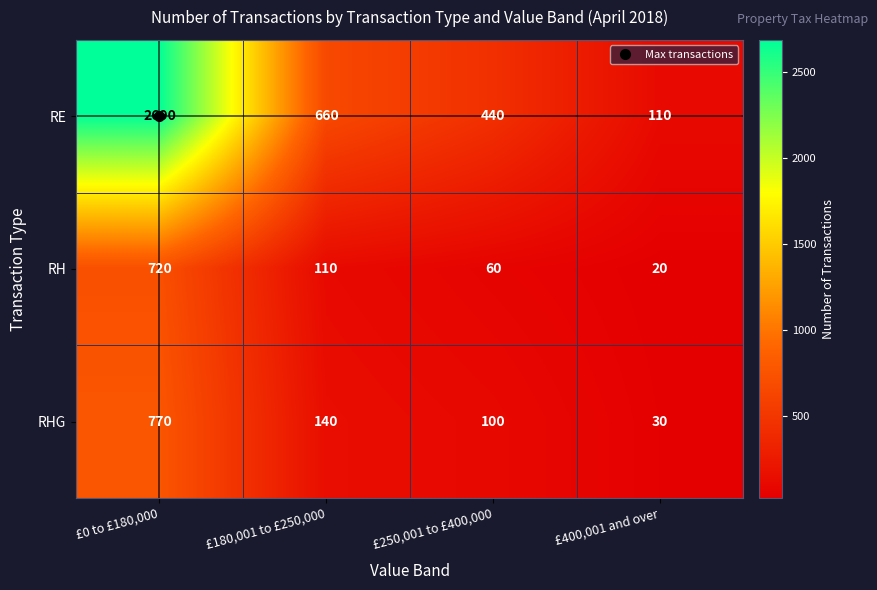

True or false: RE has a value of 660 at £180,001 to £250,000.

True